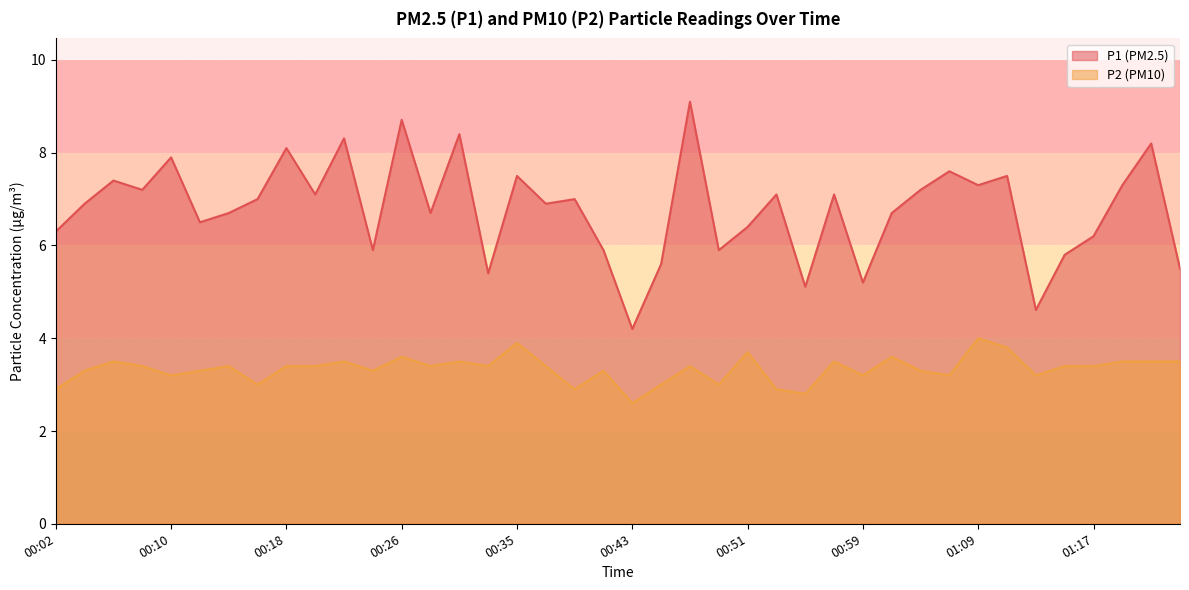

What is the smallest value displayed?

2.6